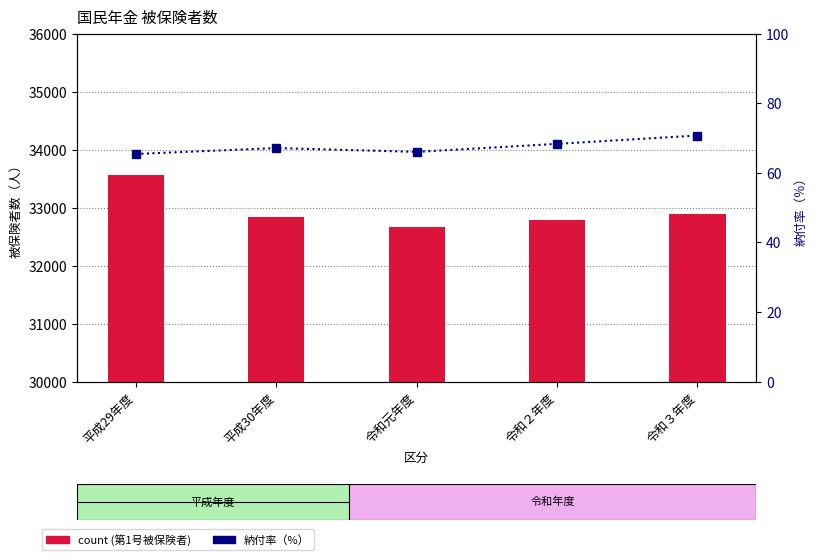

What is the average value of the count (第1号被保険者) series?

32944.0